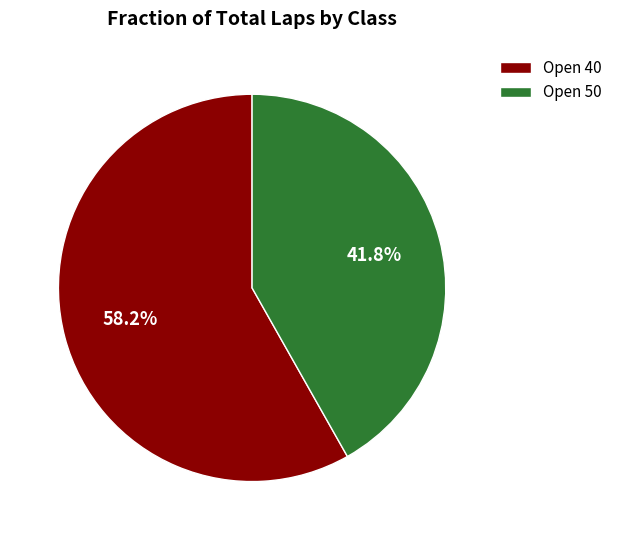

To the nearest percent, what is the difference between the largest and smallest slice percentages?

16%